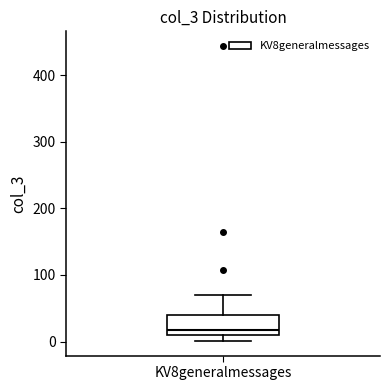

Where does the upper whisker of the box for KV8generalmessages end on the y-axis? The values are not printed on the chart, so give them approximately, as read against the axis.

70